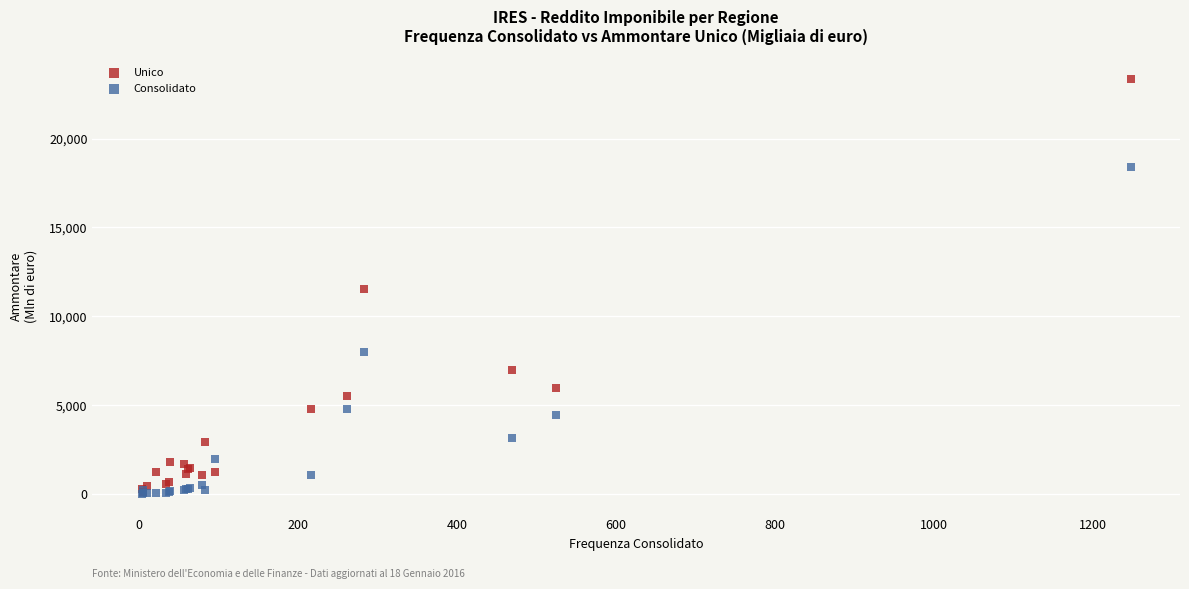

What are all the series names shown in the legend?

Unico, Consolidato